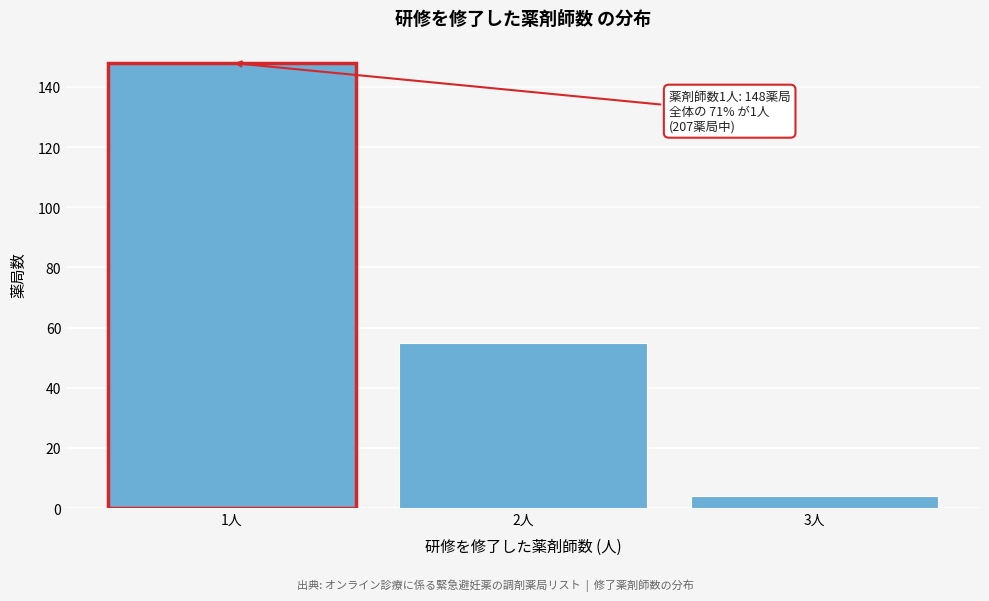

Reading left to right, list all the values displayed in this chart.

1人=148	2人=55	3人=4